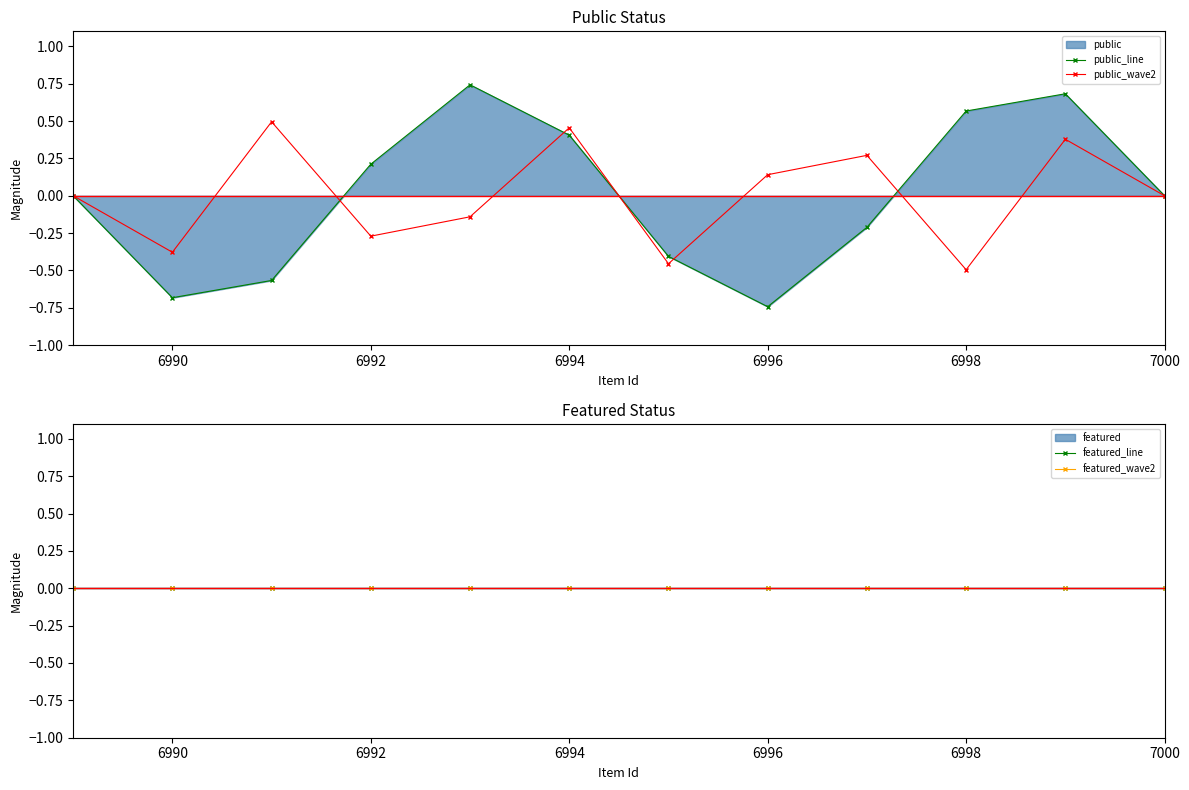

Is it true that public_line equals -0.5 at 6996?

False